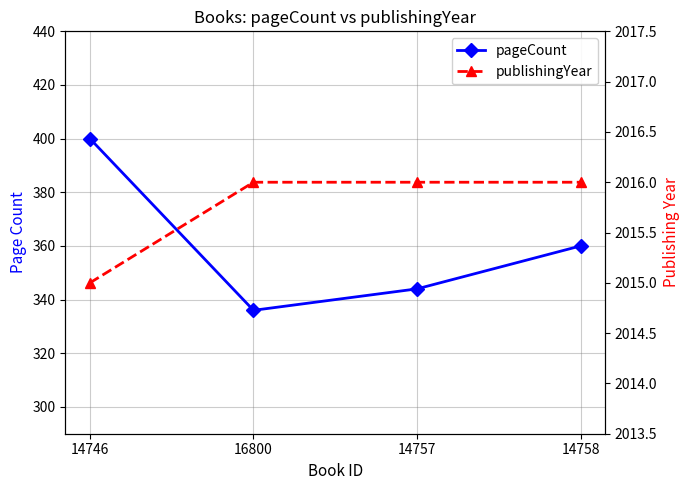

At 16800, list the series in order from smallest to largest.

pageCount, publishingYear